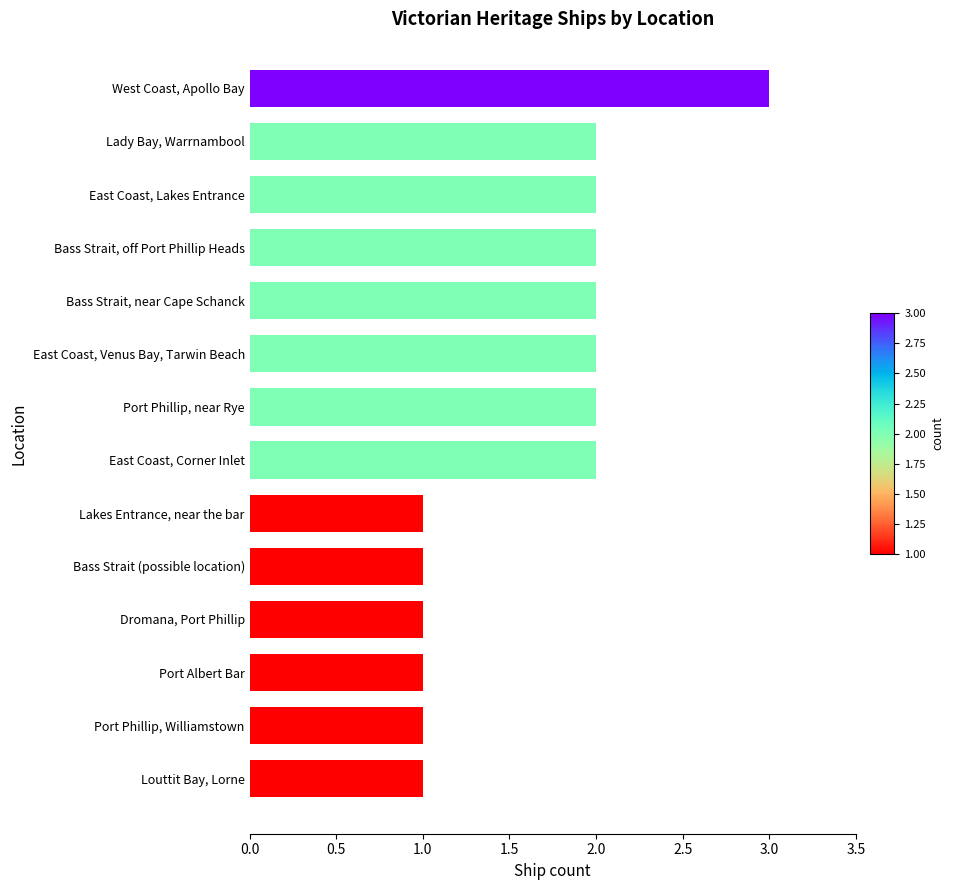

How many distinct data groups are displayed?

1